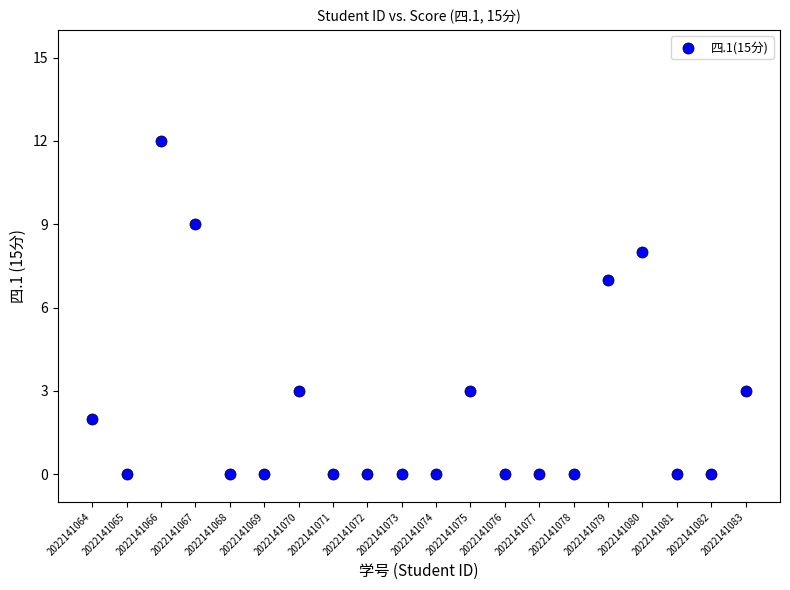

What Y value in the scatter plot is closest to 6?

7